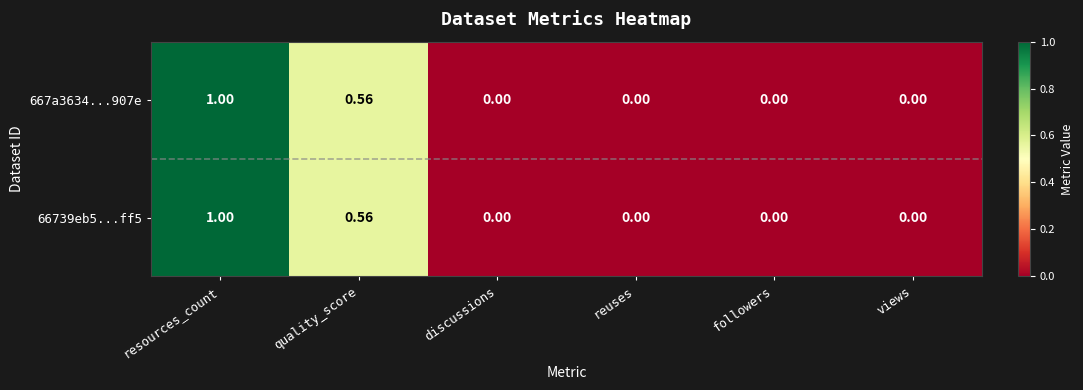

At which category is the sum across all series the highest?

resources_count